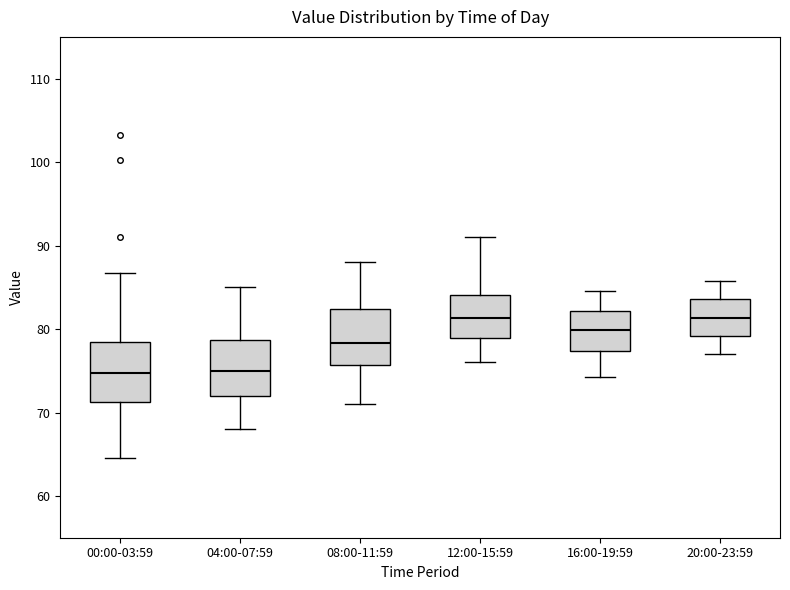

Reading left to right, read every box against the y-axis: the position of its median line, the range the box covers, and the ends of its whiskers. The values are not printed on the chart, so give them approximately, as read against the axis.

00:00-03:59: median 75, box 71 to 78, whiskers 65 to 87
04:00-07:59: median 75, box 72 to 79, whiskers 68 to 85
08:00-11:59: median 78, box 76 to 82, whiskers 71 to 88
12:00-15:59: median 81, box 79 to 84, whiskers 76 to 91
16:00-19:59: median 80, box 77 to 82, whiskers 74 to 85
20:00-23:59: median 81, box 79 to 84, whiskers 77 to 86